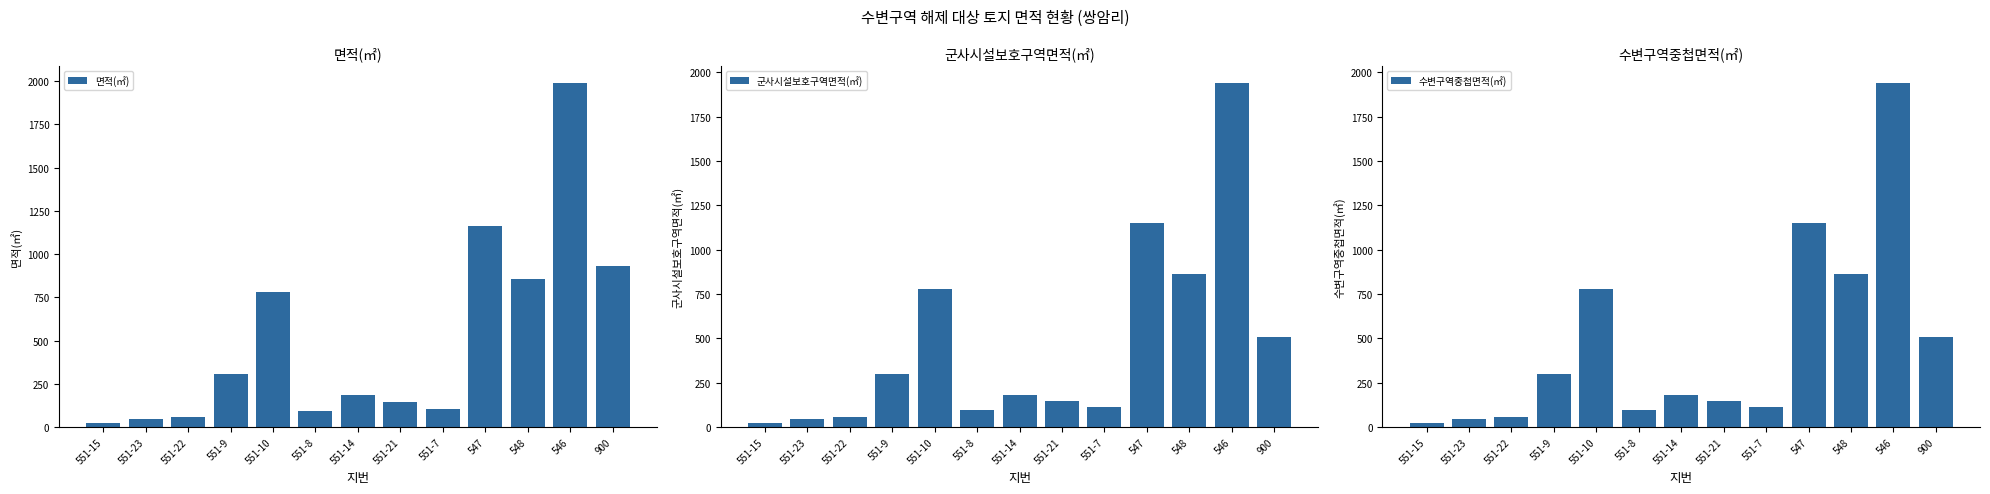

Reading left to right, what are all the values shown in this chart?

면적(㎡): 22.0	48.0	60.0	309.0	783.0	93.0	184.0	147.0	105.0	1160.0	858.0	1988.0	929.0
군사시설보호구역면적(㎡): 20.0	46.3	58.8	300.5	780.6	95.5	181.0	148.1	110.5	1150.3	861.1	1937.8	506.3
수변구역중첩면적(㎡): 20.0	46.3	58.8	300.5	780.6	95.5	179.1	148.1	110.5	1150.3	861.1	1937.8	506.3